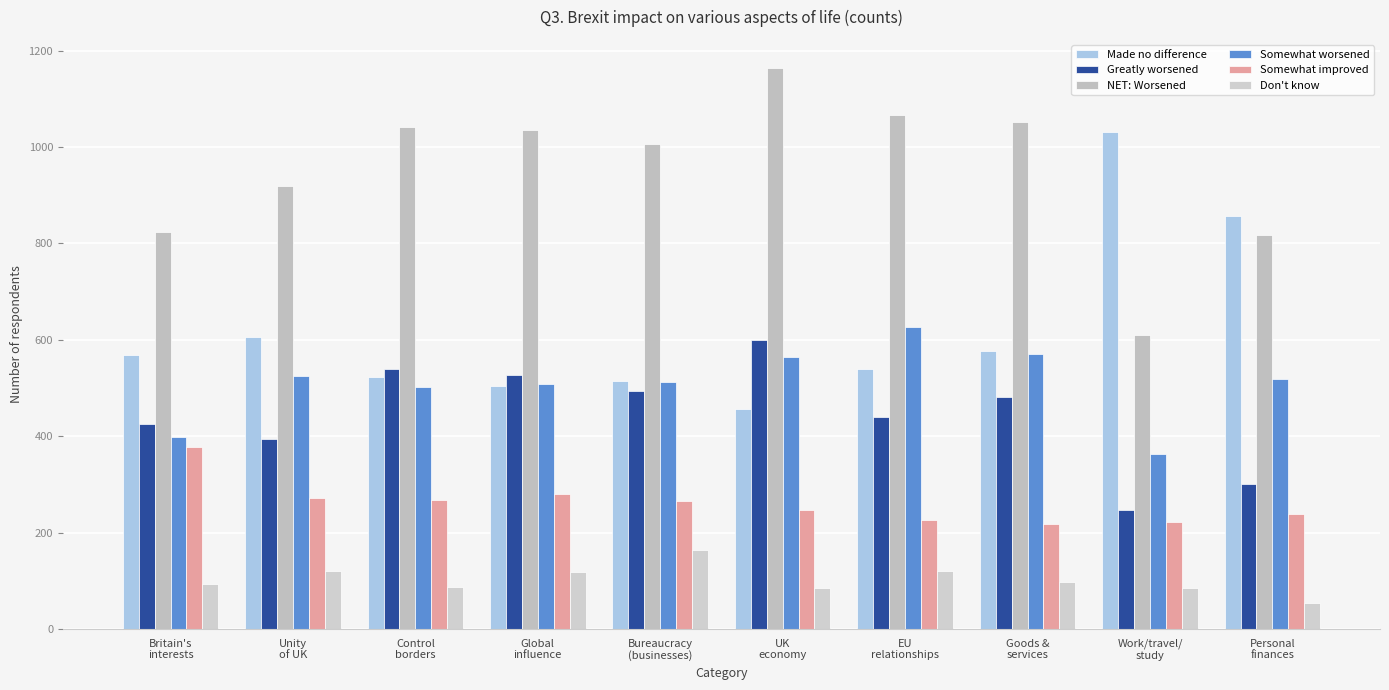

Which series has the largest total across all categories?

NET: Worsened